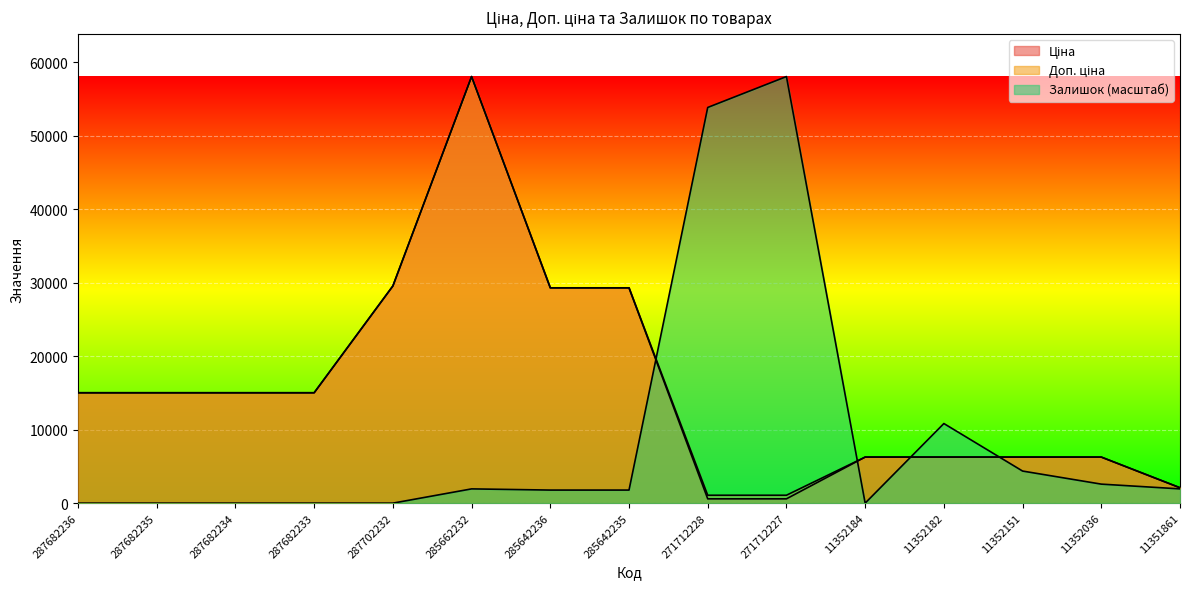

How many interior local peaks does the Доп. ціна series have?

1